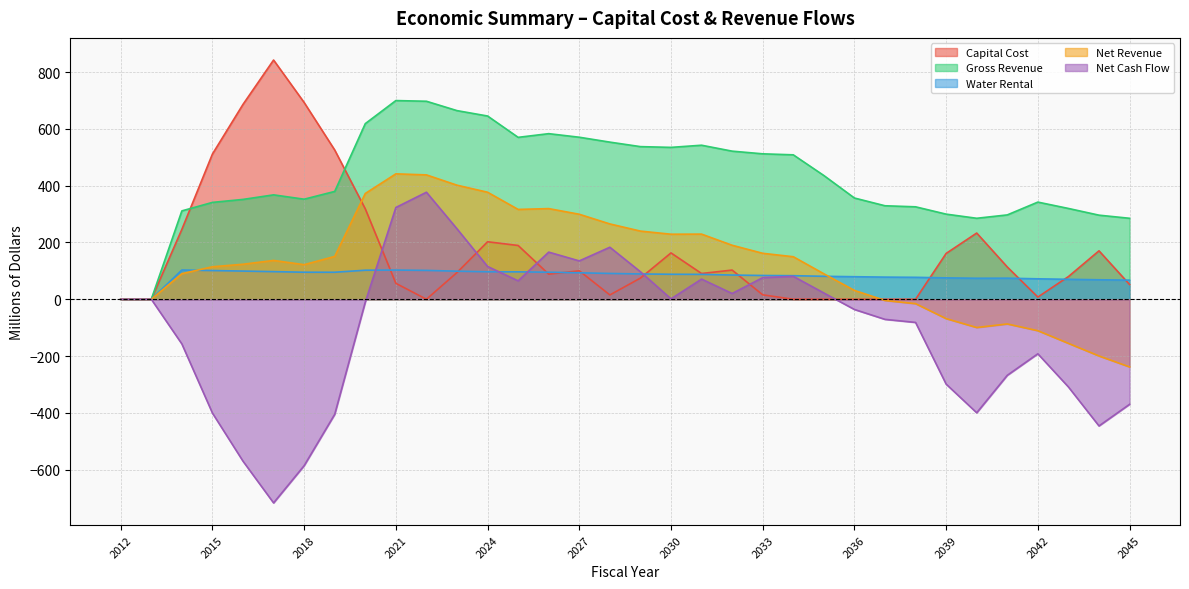

At which category is the sum across all series the highest?

2021